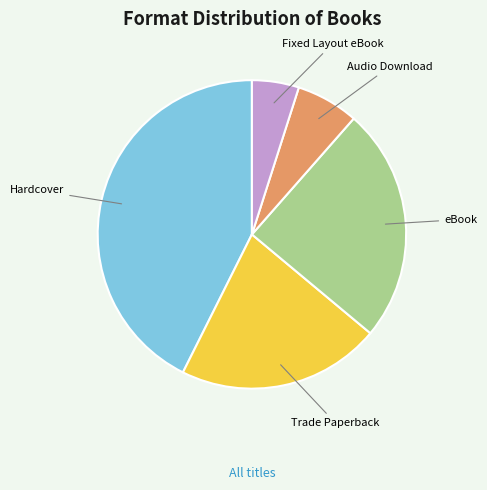

Do Fixed Layout eBook and eBook together represent more than half of the pie?

No